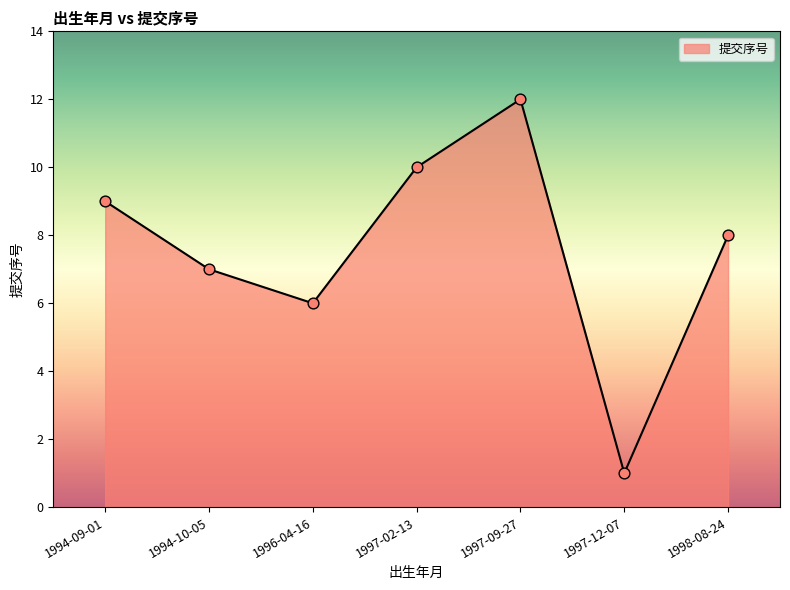

Approximately how many times larger is the value at 1997-09-27 compared to 1996-04-16?

2.0